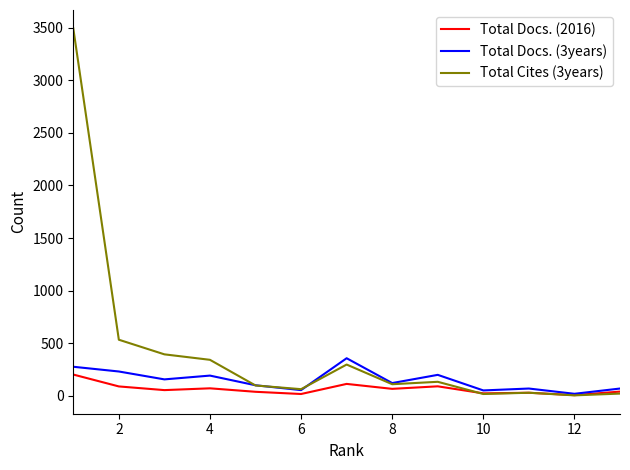

Which series has the largest range (max minus min)?

Total Cites (3years)